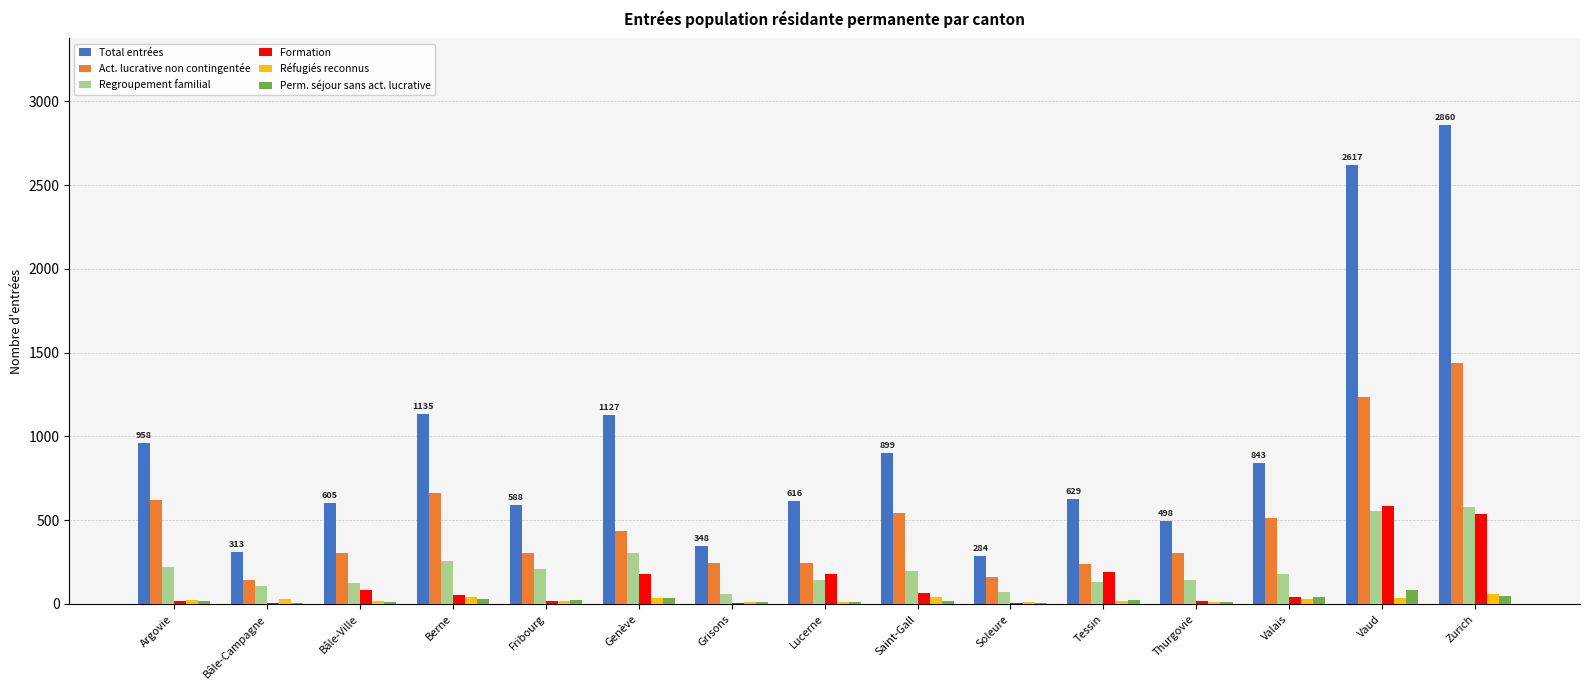

Are the bars horizontal?

No